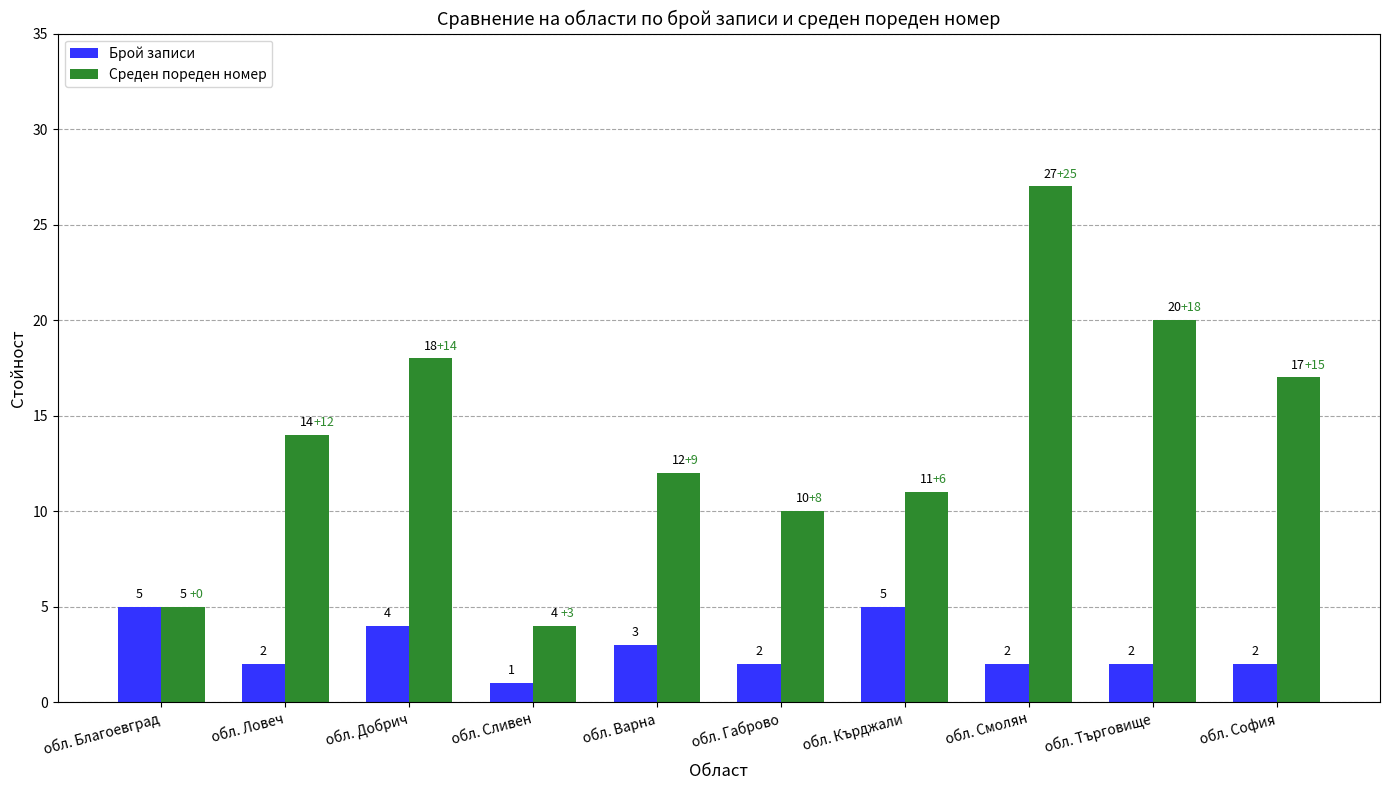

Which series changed the most between обл. Габрово and обл. София?

Среден пореден номер